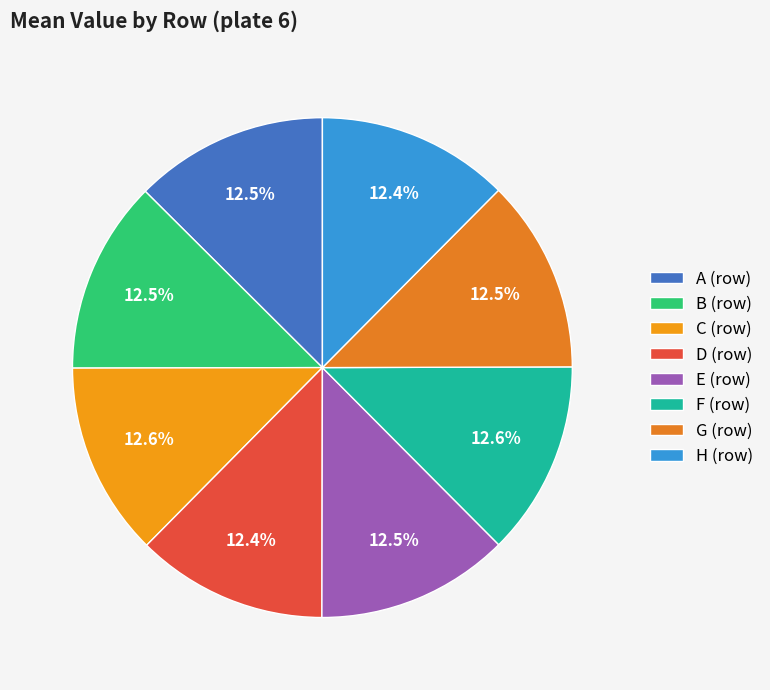

To the nearest percent, what is the average slice percentage?

12%